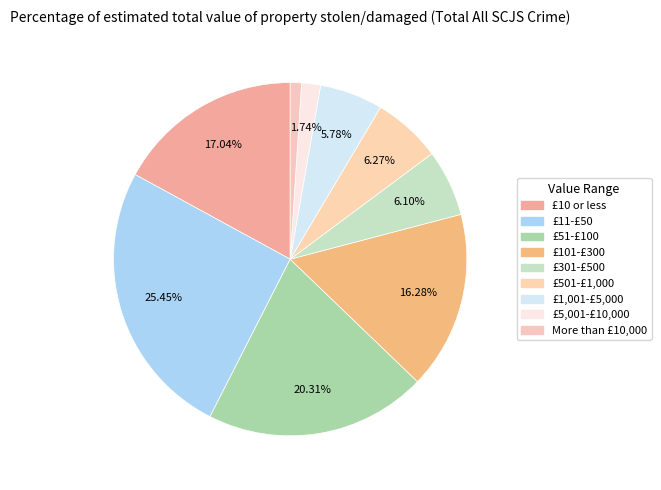

What percentage is the £1,001-£5,000 slice, to the nearest percent?

6%